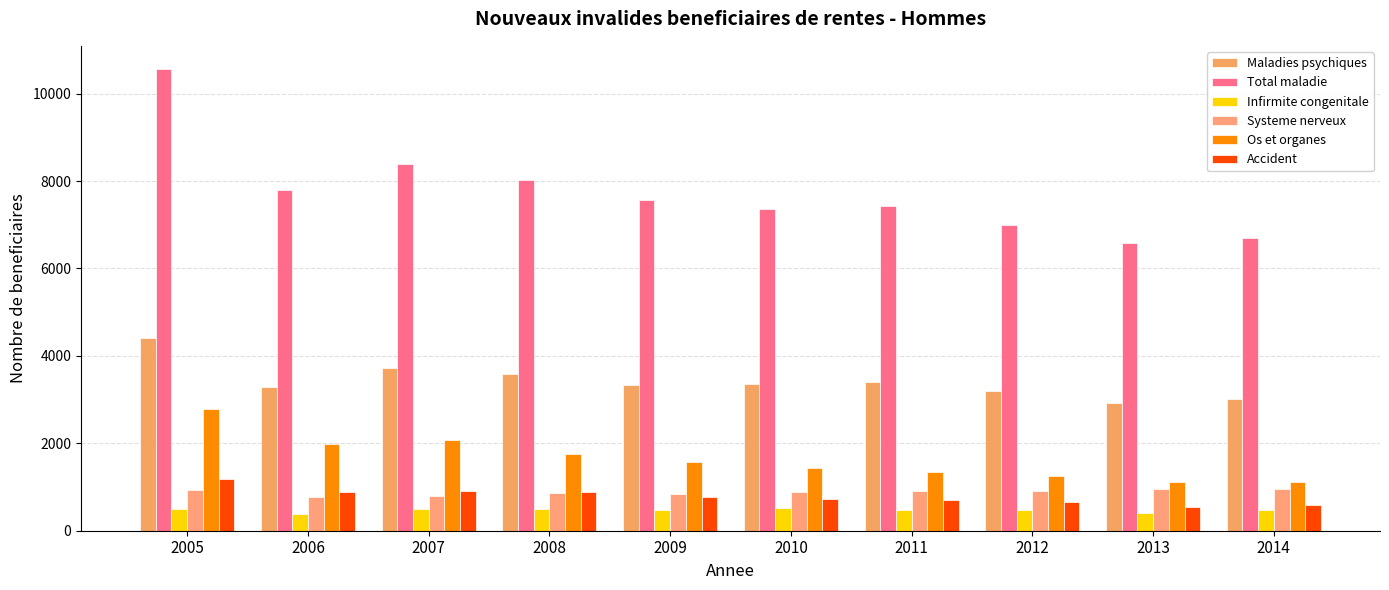

What is the highest value of the Total maladie series?

10566